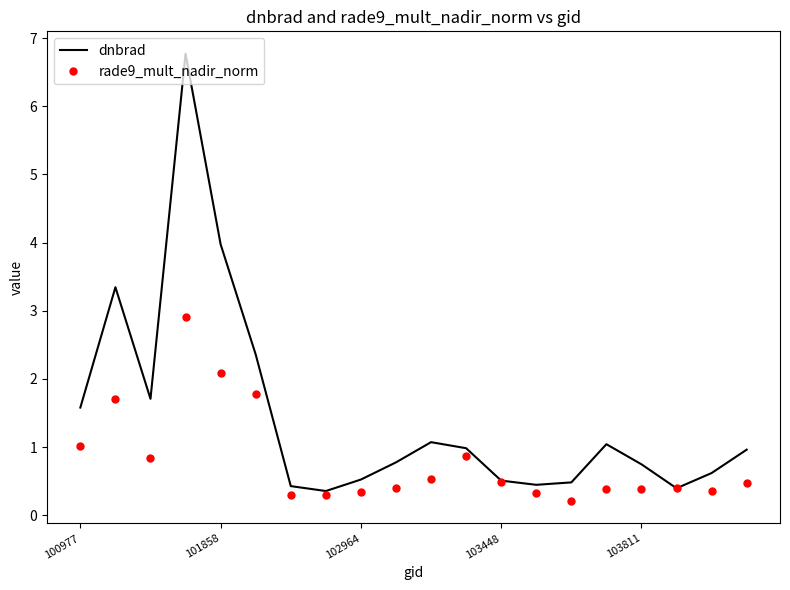

Which series has the widest spread of values?

dnbrad